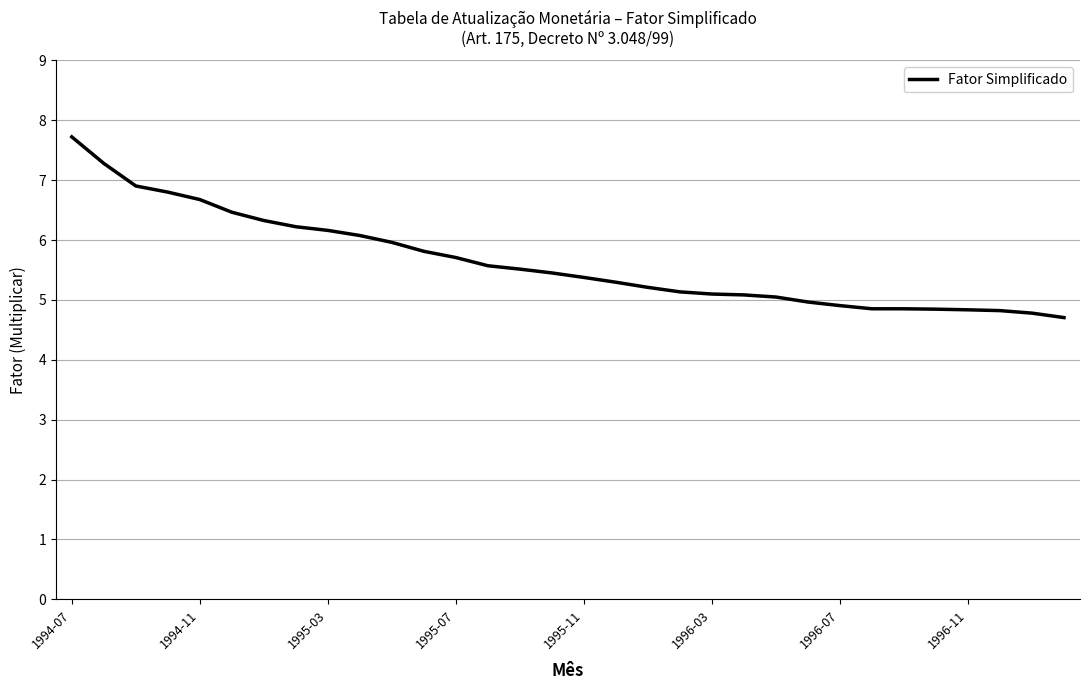

What is the difference between the maximum and second lowest values?

2.9